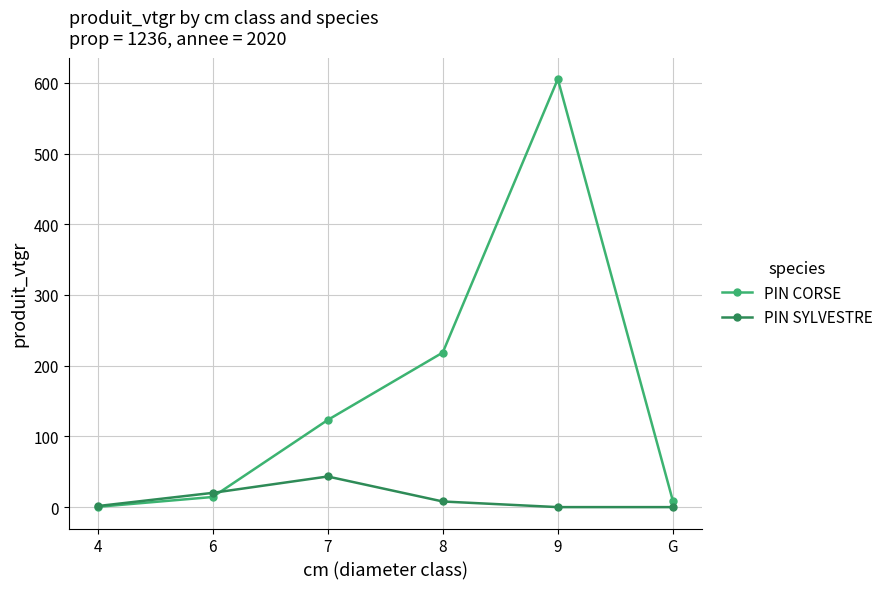

What is the minimum value for PIN CORSE?

0.4